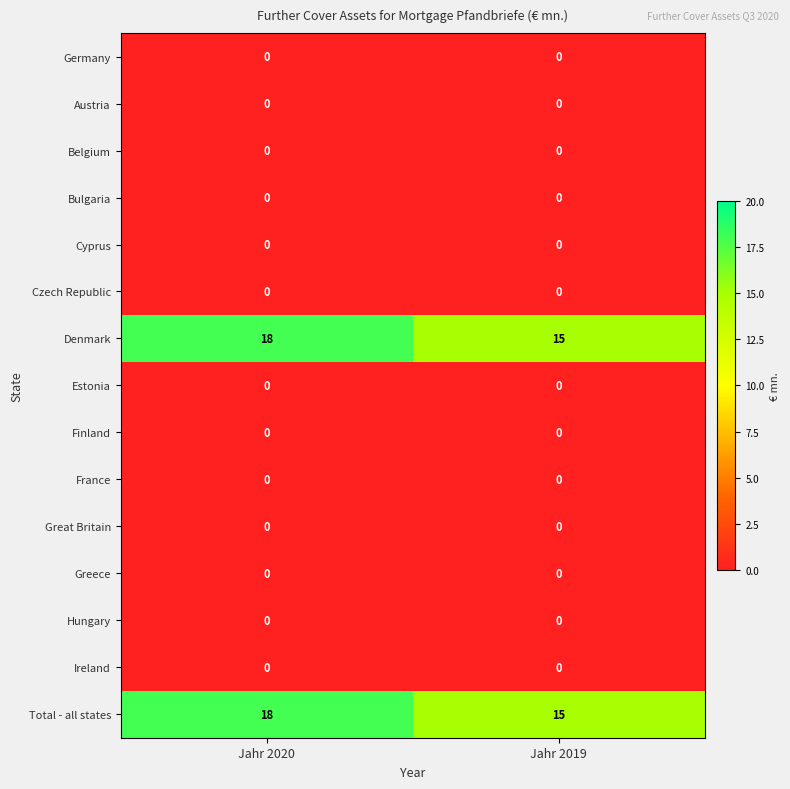

What is the greatest value displayed?

18